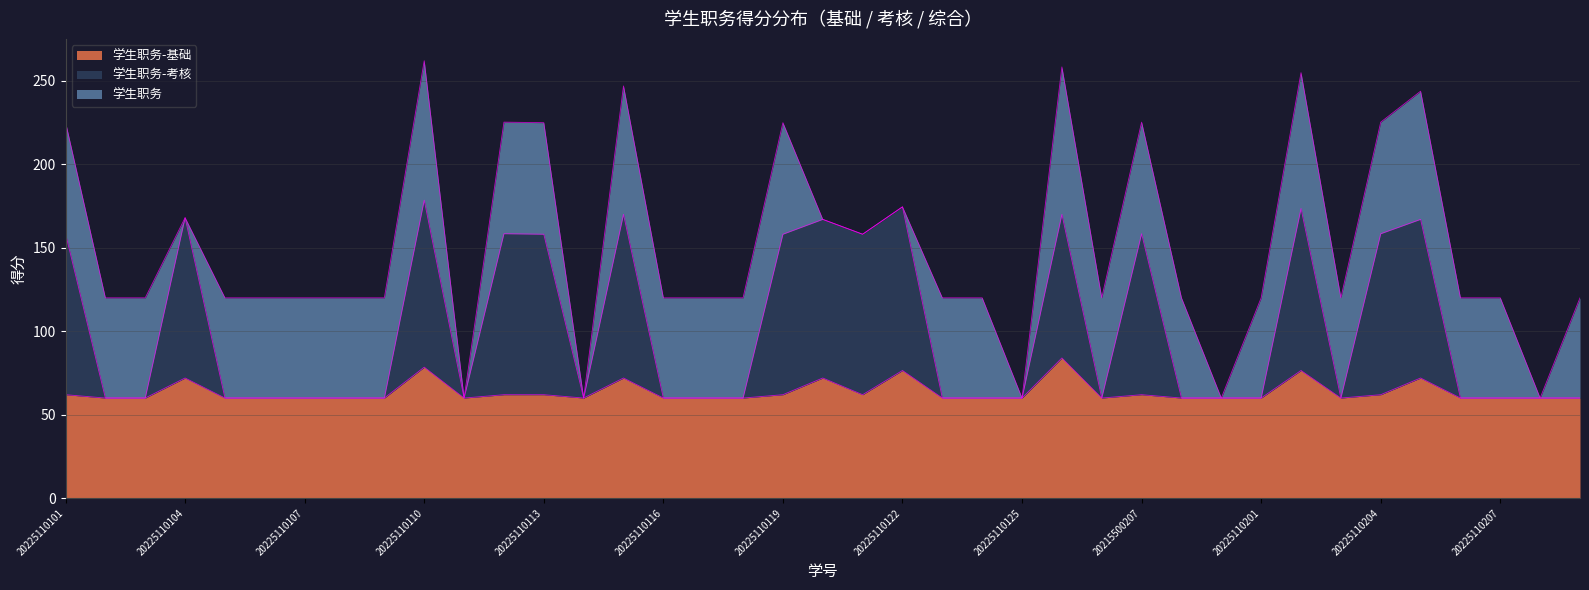

What are all the series names shown in the legend?

学生职务-基础, 学生职务-考核, 学生职务